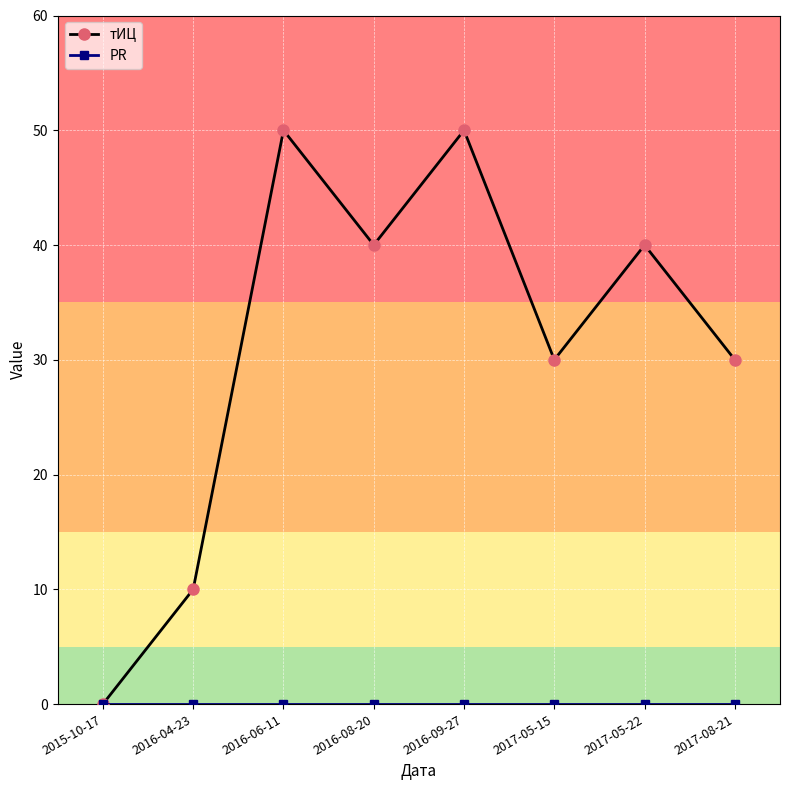

At which category does тИЦ reach its first local peak?

2016-06-11